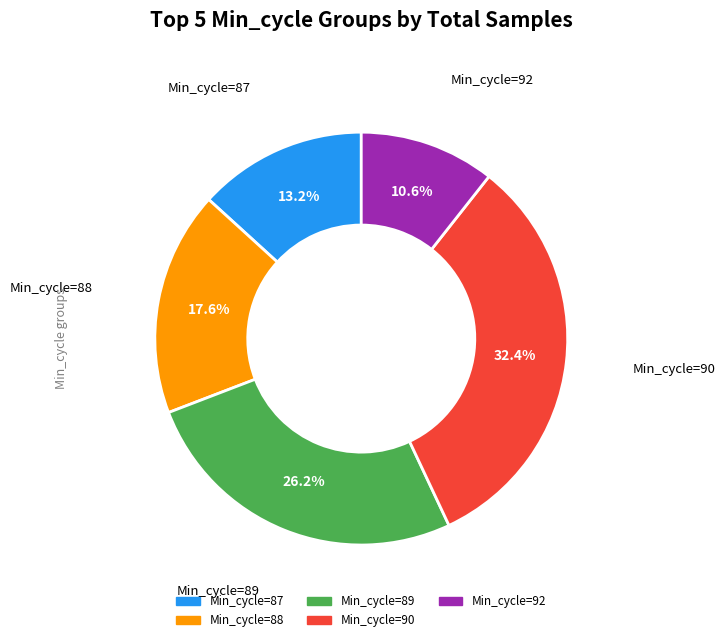

Is there a majority slice in this chart?

No